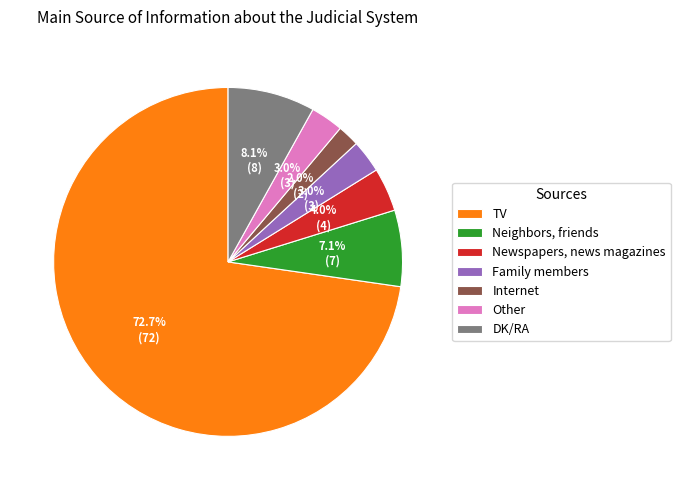

What percentage is the Neighbors, friends slice, to the nearest percent?

7%